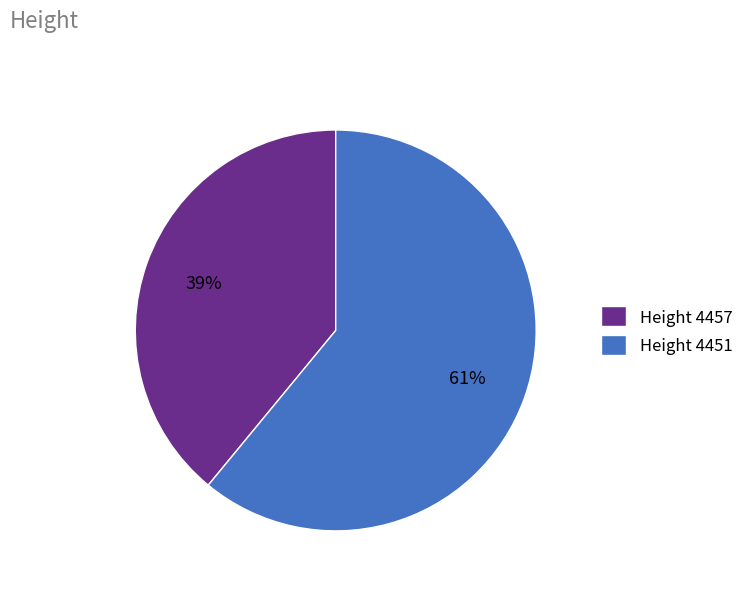

Rank the categories by value from highest to lowest.

Height 4451, Height 4457